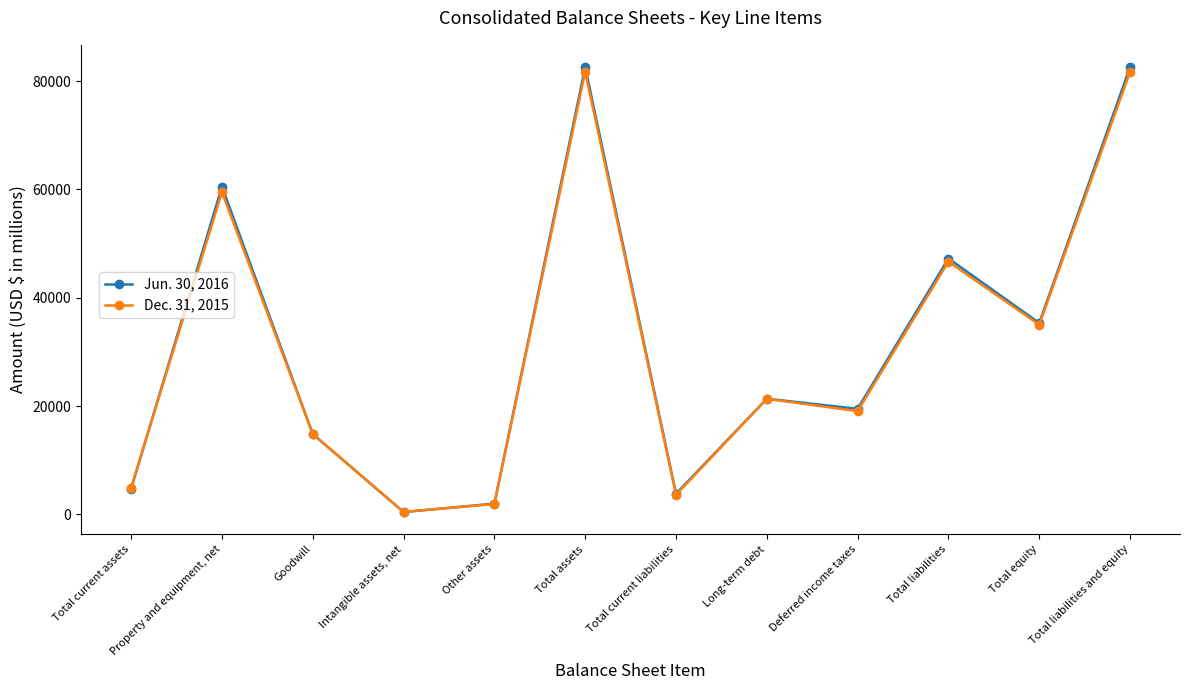

Which series ends up on top after the final intersection of Jun. 30, 2016 and Dec. 31, 2015?

Jun. 30, 2016